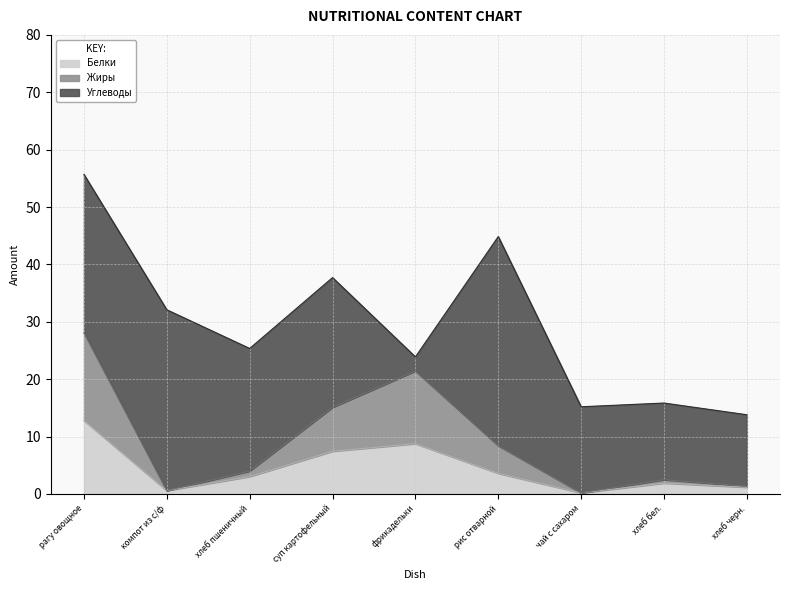

Is the value of Белки at чай с сахаром greater than the value of Жиры at рис отварной?

No